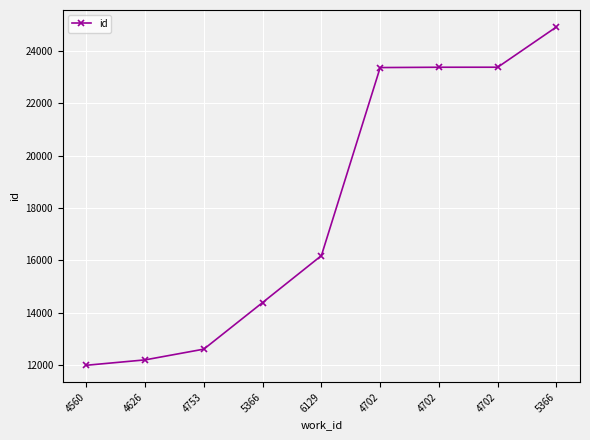

How many values are below 16176?

4